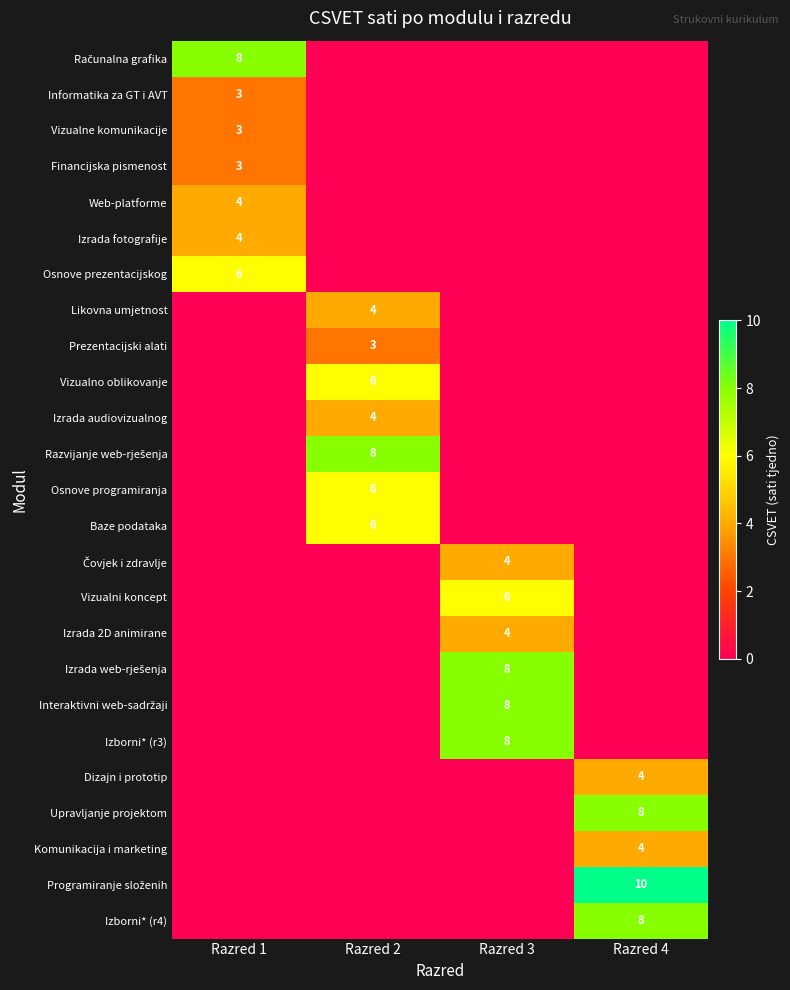

Between Razred 2 and Razred 1, which is larger?

Razred 1